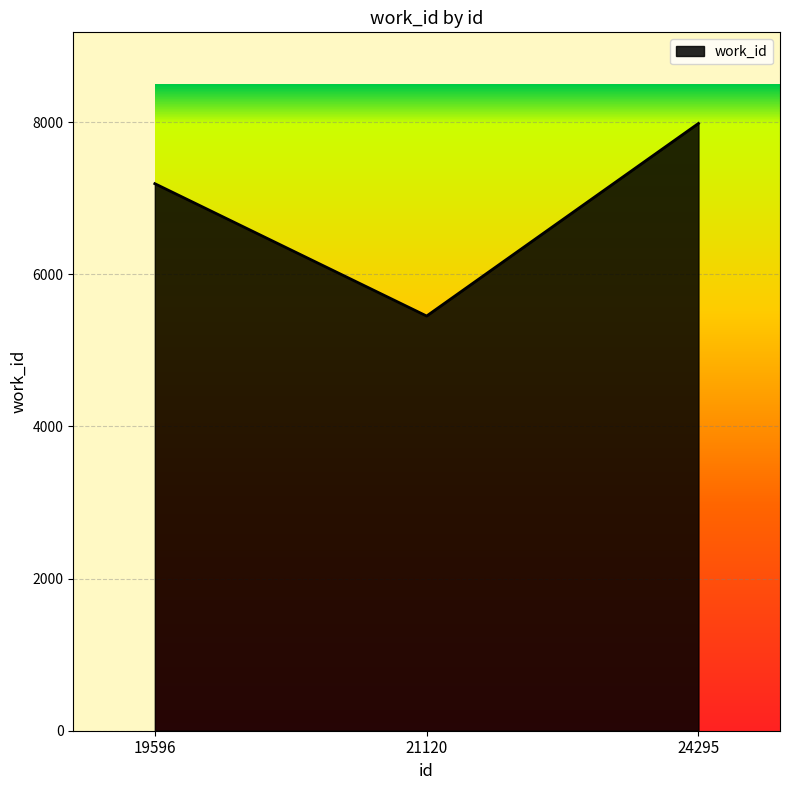

True or false: the data shows 5452 at 21120.

True